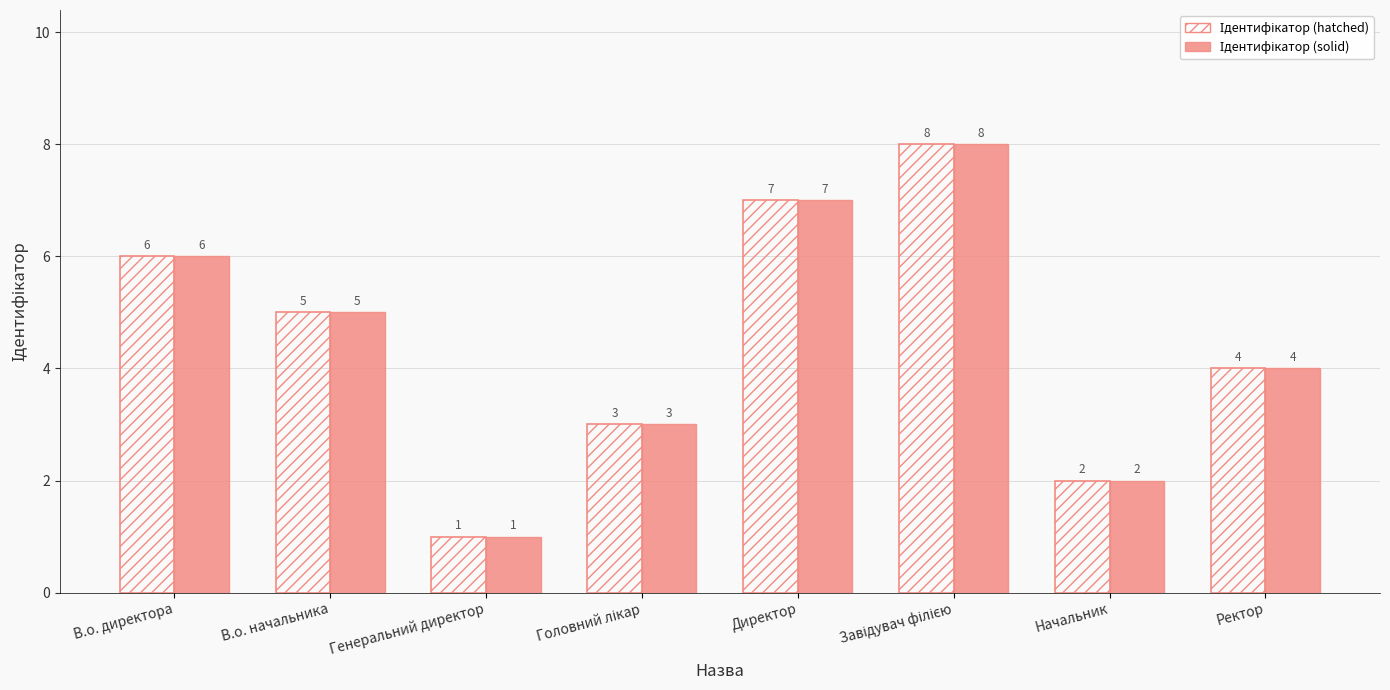

What is the total value across all series at В.о. начальника?

10